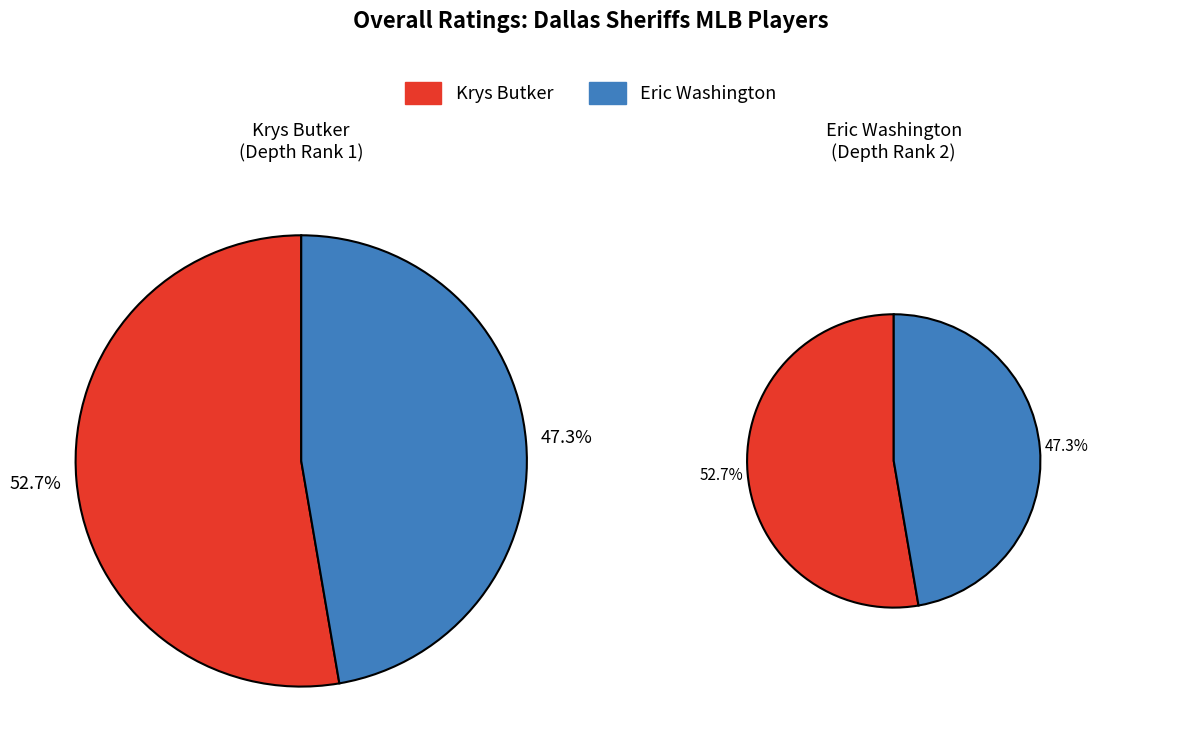

What is the majority slice?

Krys Butker